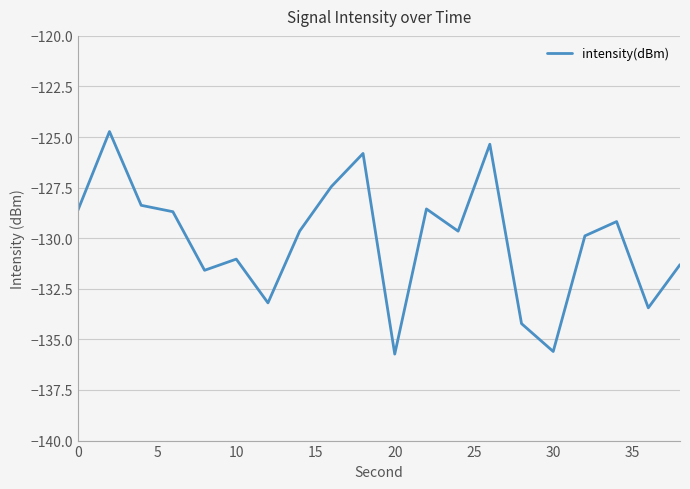

True or false: the data has more than 1 interior local peaks.

True